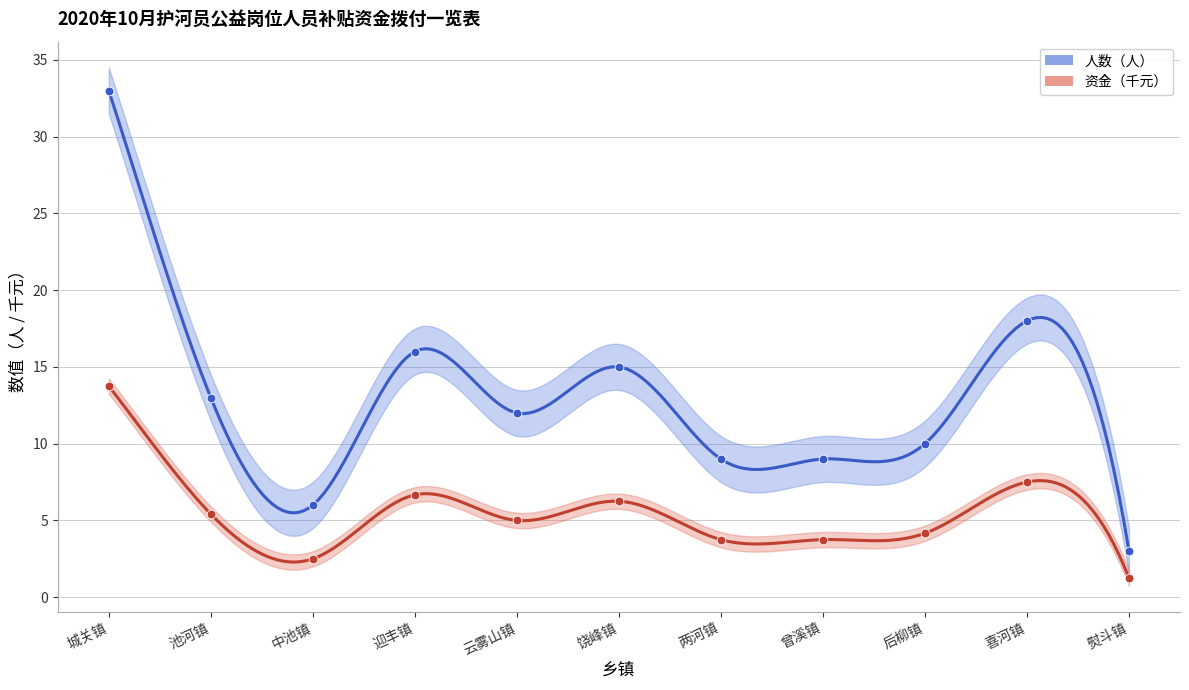

Which series has the largest total across all categories?

人数（人）